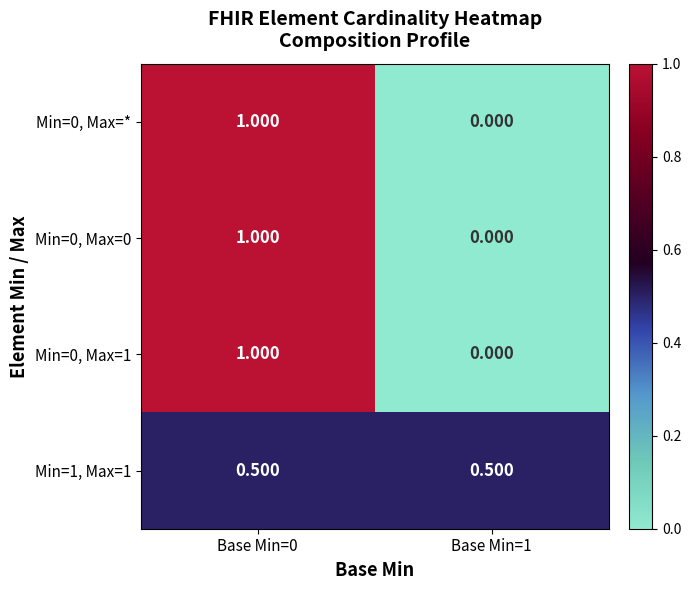

What is the spread (max minus min) of values at Base Min=1?

0.5